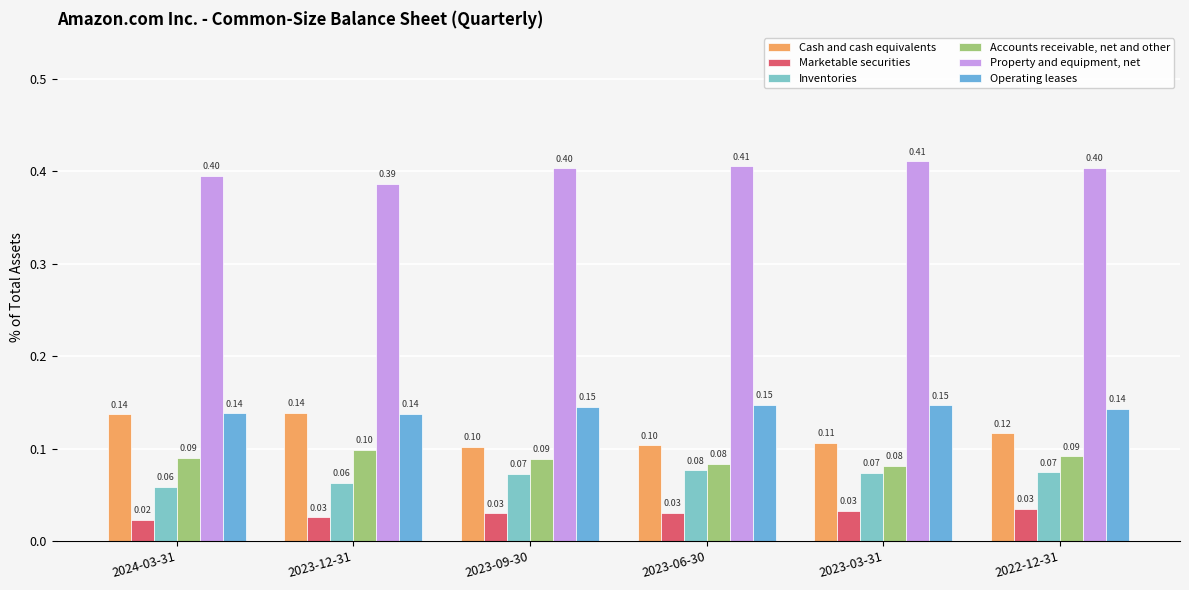

The value of Property and equipment, net at 2023-12-31 is 0.1. True or false?

False